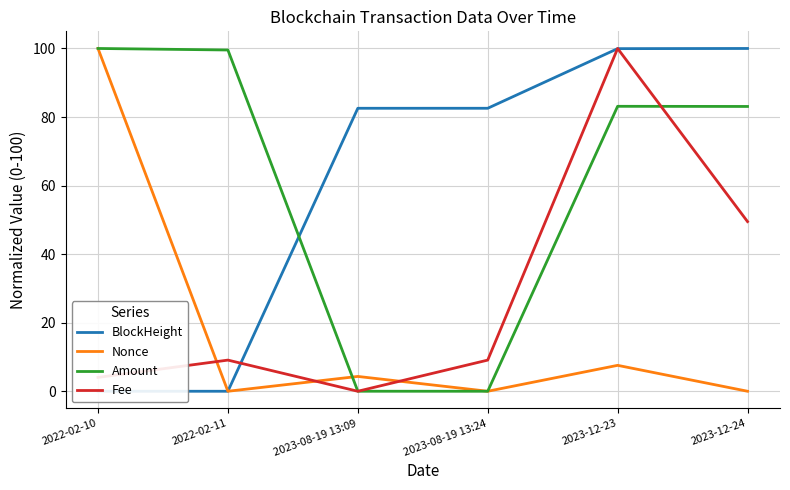

At which category does the chart reach its peak across all series?

2023-12-24